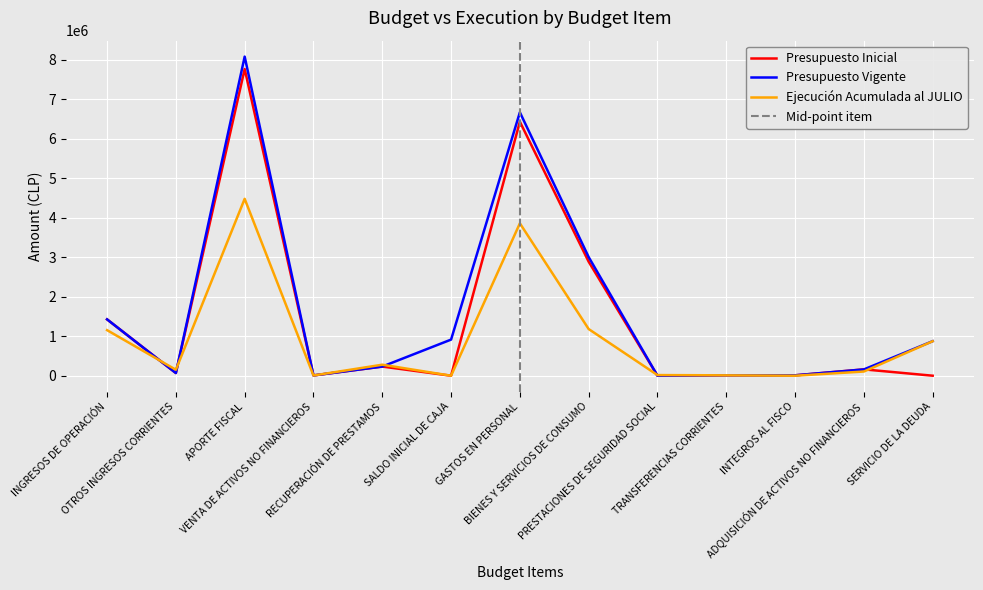

Rank the series by their maximum value, from highest to lowest.

Presupuesto Vigente, Presupuesto Inicial, Ejecución Acumulada al JULIO